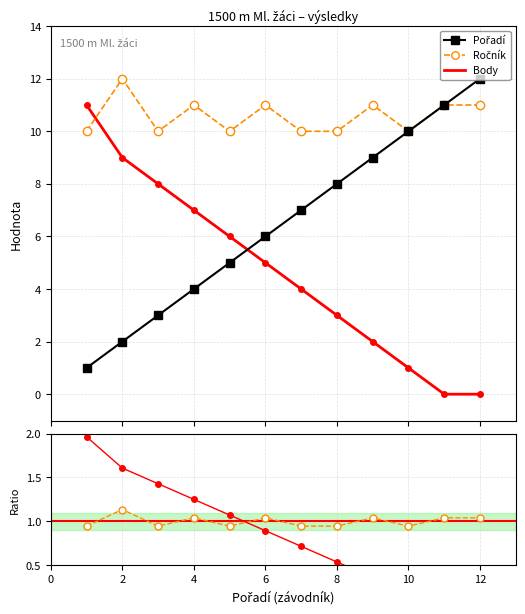

What is the highest value of the Body series?

11